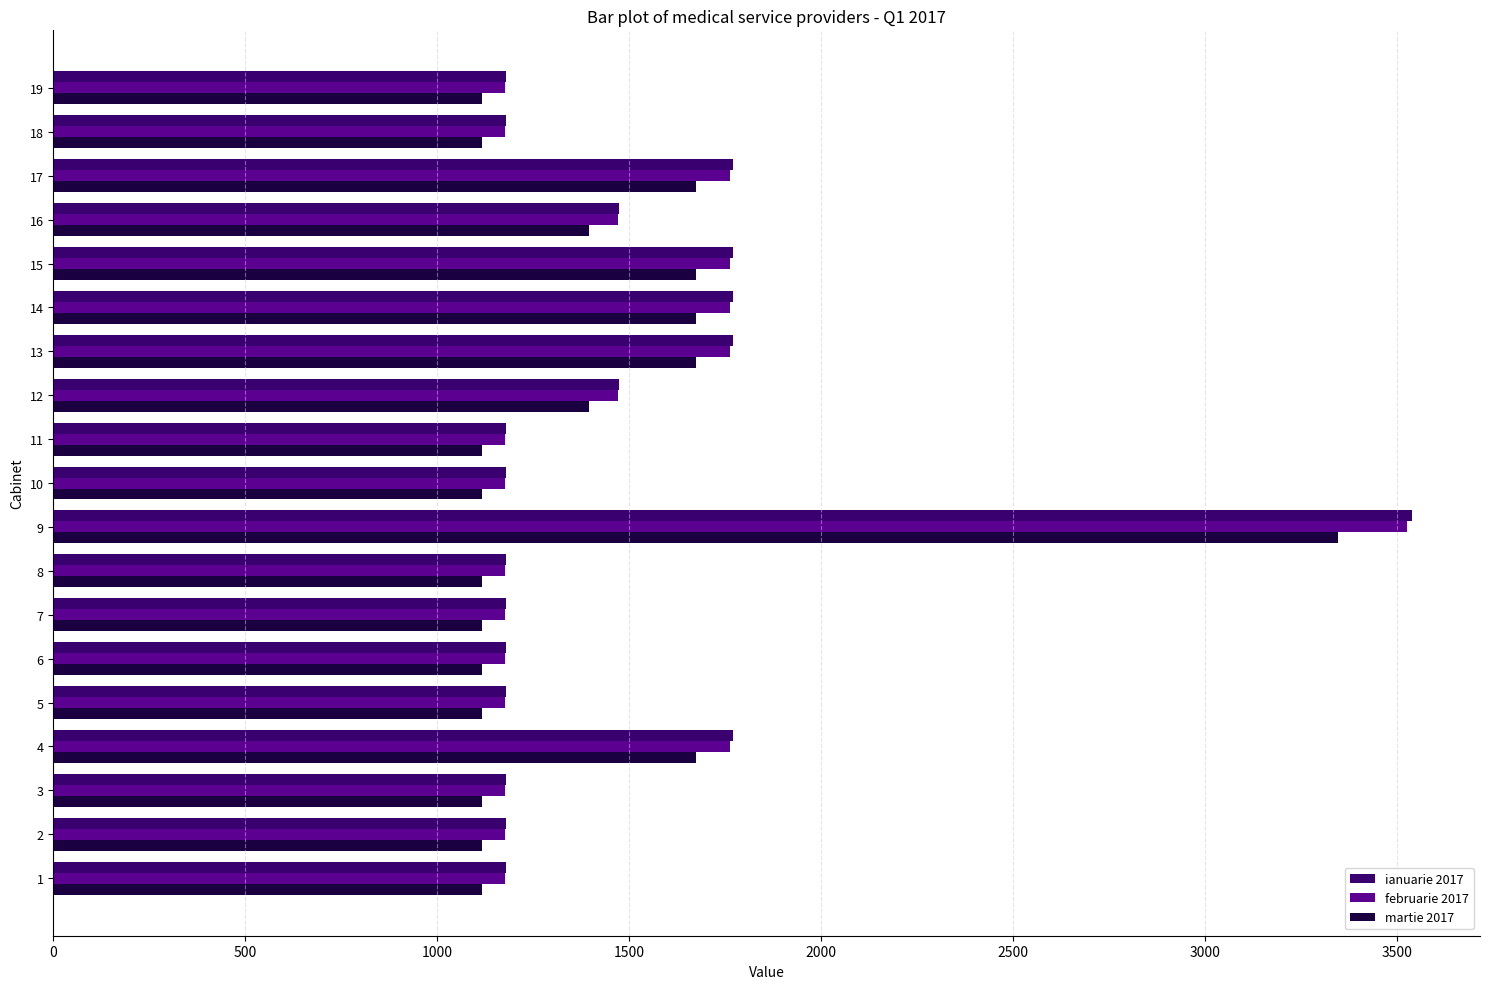

Count the number of categories in the chart.

19